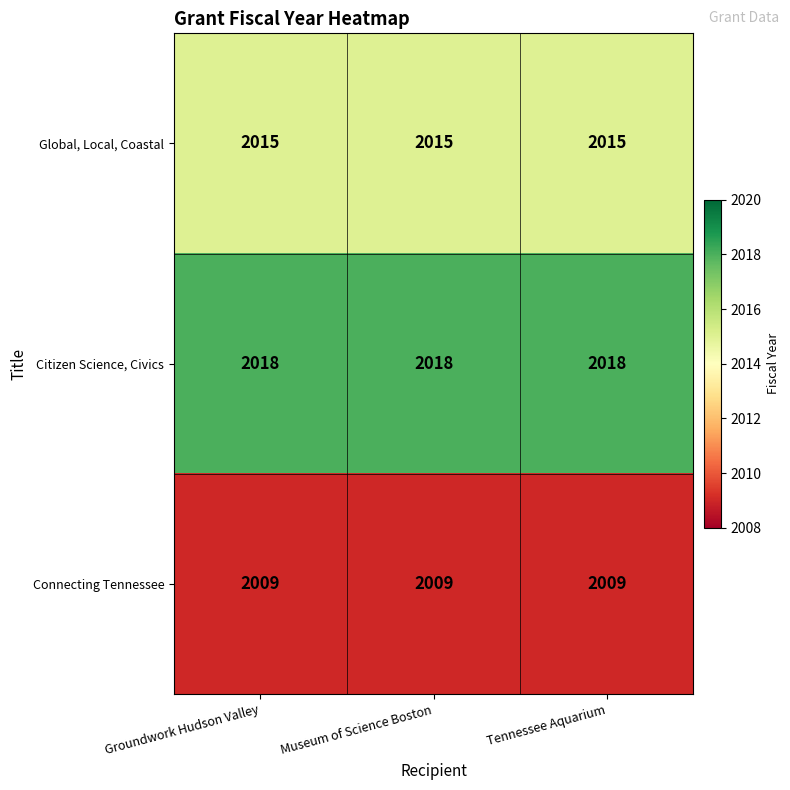

Which series has the largest total across all categories?

Citizen Science, Civics